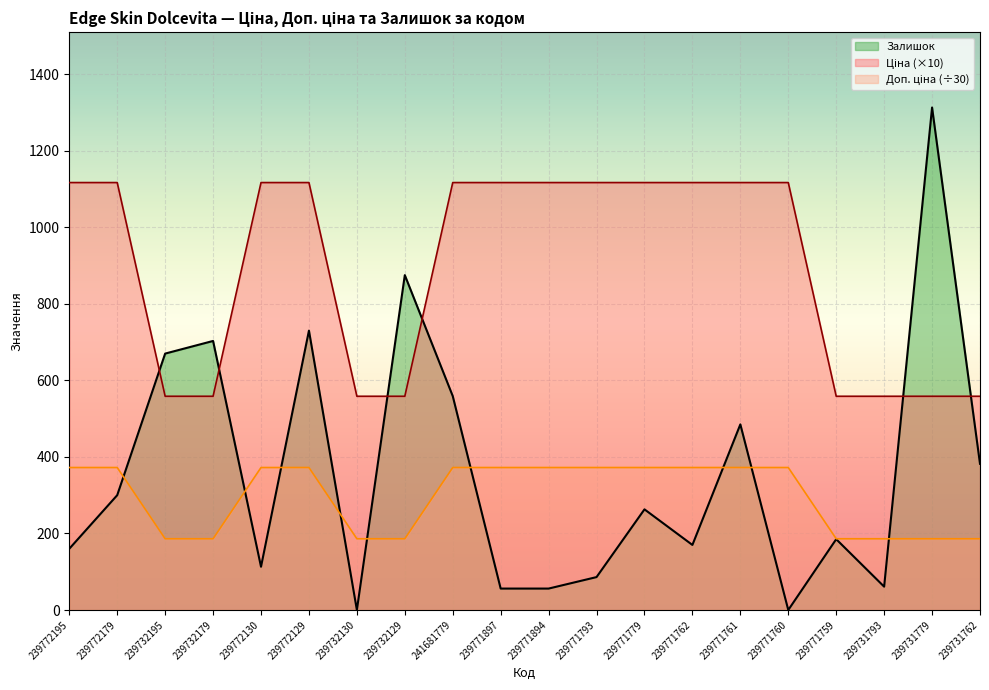

How many series are shown in this chart?

3